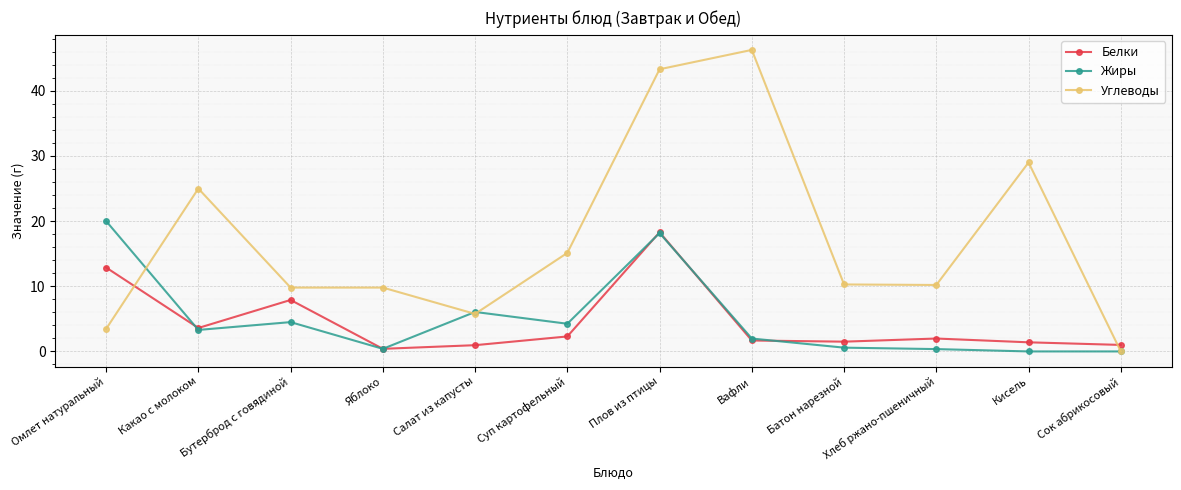

How many categories are shown in the chart?

12